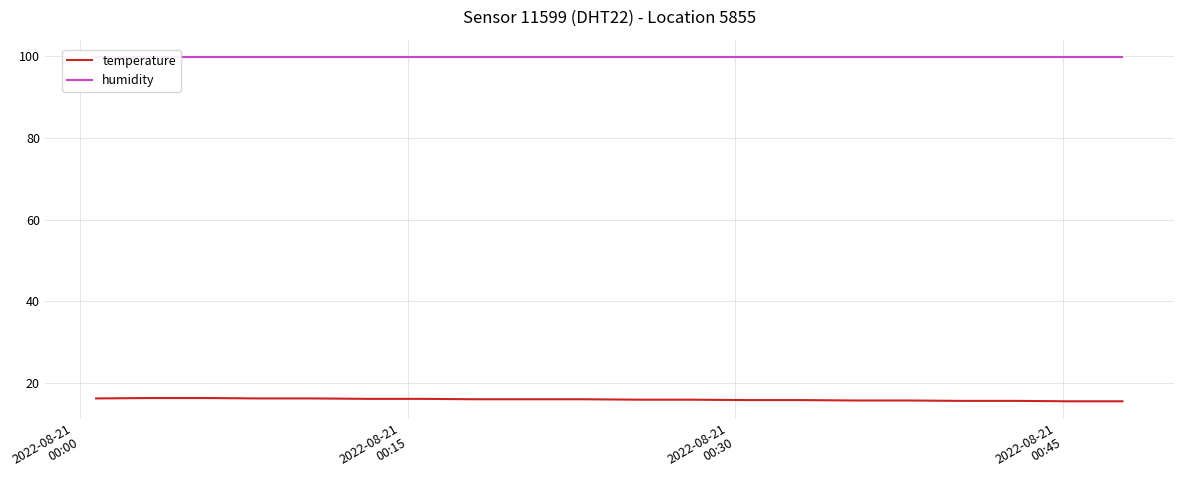

Which series changed the most between 2022-08-21
00:00 and 2022-08-21
00:30?

temperature